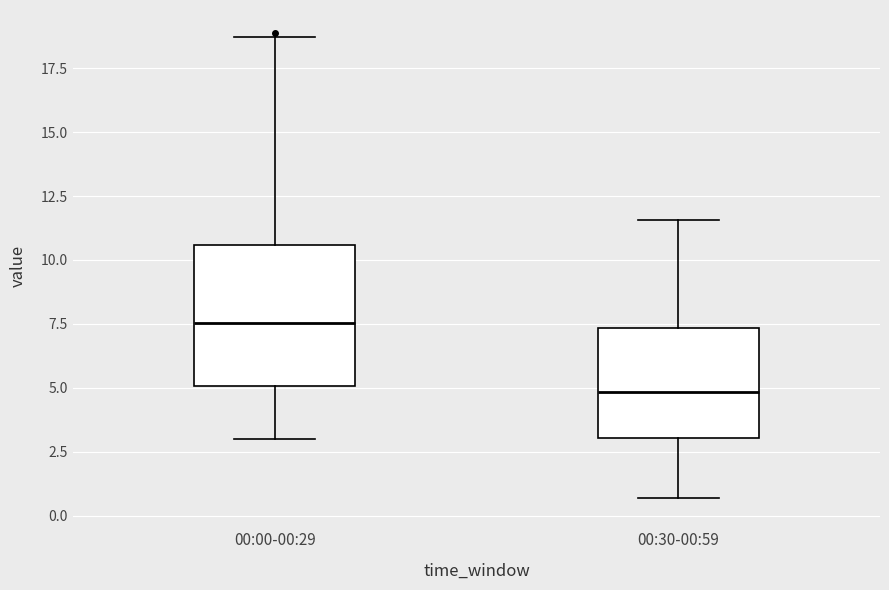

Which box's median line is the highest?

00:00-00:29